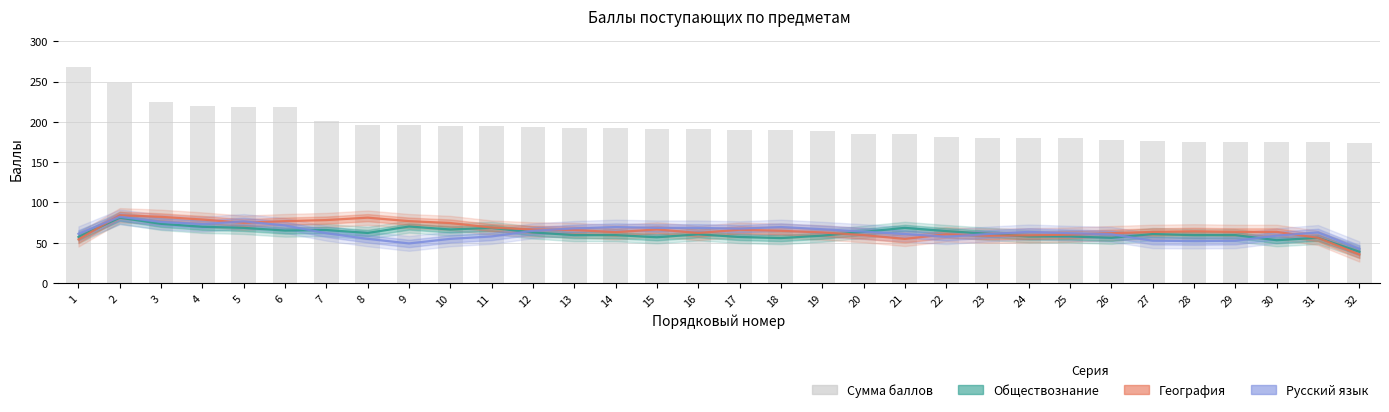

Reading left to right, transcribe all the data shown in this chart.

Обществознание: 1=57.0	2=81.0	3=73.3	4=69.7	5=68.3	6=65.0	7=65.7	8=62.0	9=70.0	10=66.3	11=68.3	12=62.7	13=59.3	14=59.3	15=56.7	16=60.3	17=57.0	18=55.7	19=58.7	20=63.3	21=68.3	22=64.3	23=61.0	24=57.7	25=57.7	26=56.0	27=60.7	28=59.3	29=59.3	30=53.0	31=56.0	32=38.7
География: 1=54.0	2=84.0	3=82.0	4=78.7	5=74.7	6=76.7	7=78.0	8=81.0	9=76.7	10=74.3	11=68.7	12=66.3	13=65.7	14=63.0	15=66.3	16=62.0	17=66.0	18=64.7	19=62.7	20=59.3	21=54.7	22=60.3	23=58.7	24=59.0	25=60.0	26=61.7	27=63.3	28=64.0	29=63.3	30=63.3	31=56.0	32=35.3
Русский язык: 1=61.0	2=82.0	3=75.7	4=73.0	5=76.3	6=71.3	7=61.7	8=54.7	9=49.0	10=54.7	11=57.7	12=64.7	13=67.7	14=69.3	15=68.3	16=68.3	17=67.3	18=69.3	19=66.7	20=63.7	21=60.7	22=57.3	23=60.7	24=63.3	25=61.7	26=60.3	27=52.3	28=52.0	29=52.3	30=58.7	31=62.7	32=42.3
Сумма баллов: 1=268.0	2=248.0	3=225.0	4=220.0	5=219.0	6=219.0	7=201.0	8=196.0	9=196.0	10=195.0	11=195.0	12=194.0	13=192.0	14=192.0	15=191.0	16=191.0	17=190.0	18=190.0	19=189.0	20=185.0	21=185.0	22=181.0	23=180.0	24=180.0	25=180.0	26=178.0	27=176.0	28=175.0	29=175.0	30=175.0	31=175.0	32=174.0